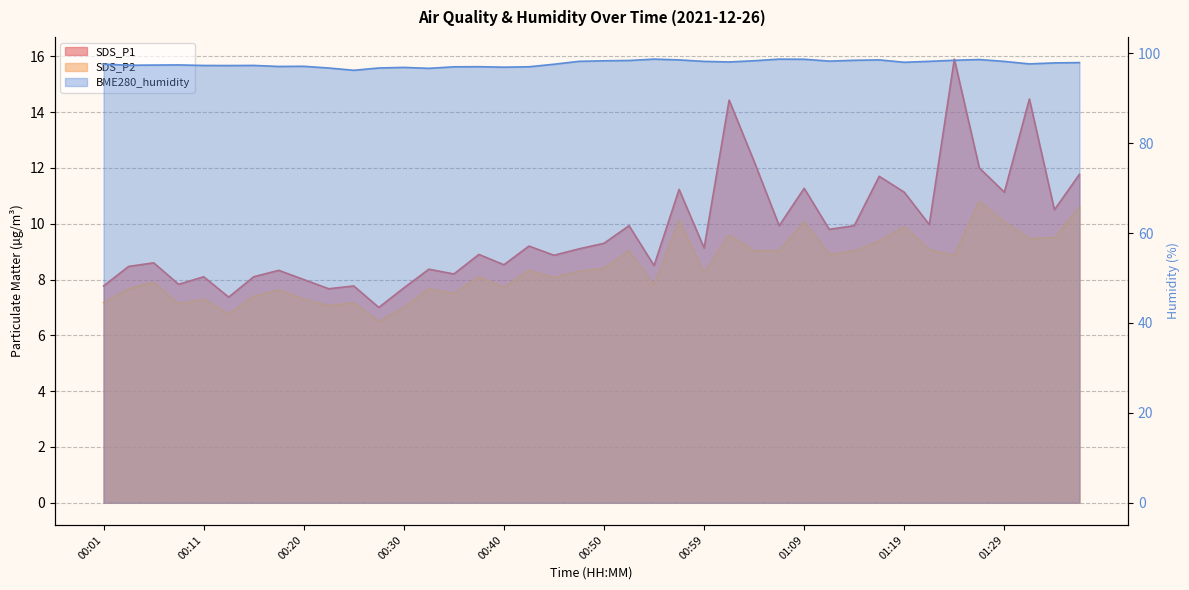

True or false: SDS_P1 has more than 0 points higher than both neighbors.

True